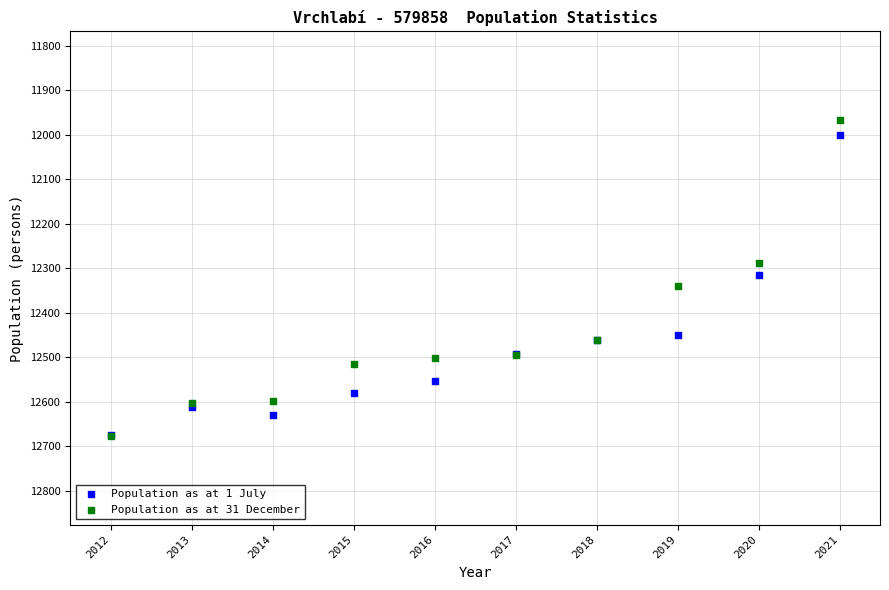

What are all the series names shown in the legend?

Population as at 1 July, Population as at 31 December